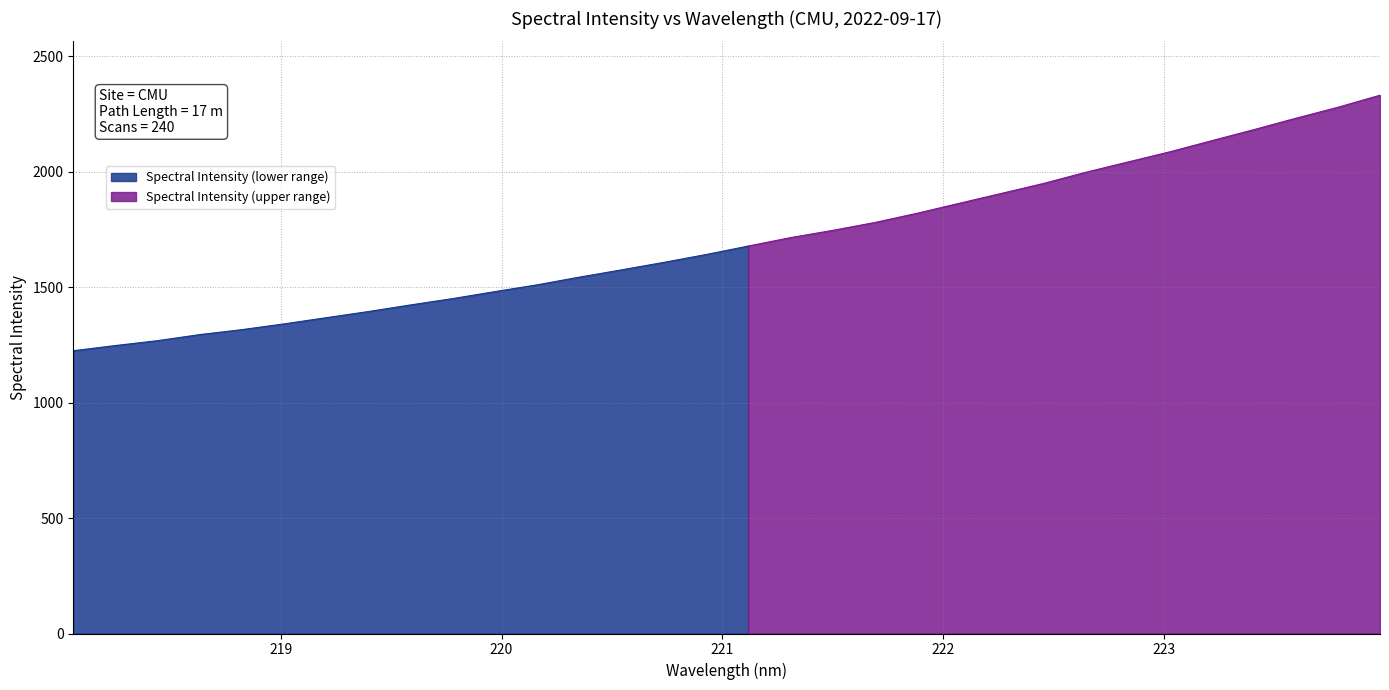

What is the greatest value displayed?

2330.6